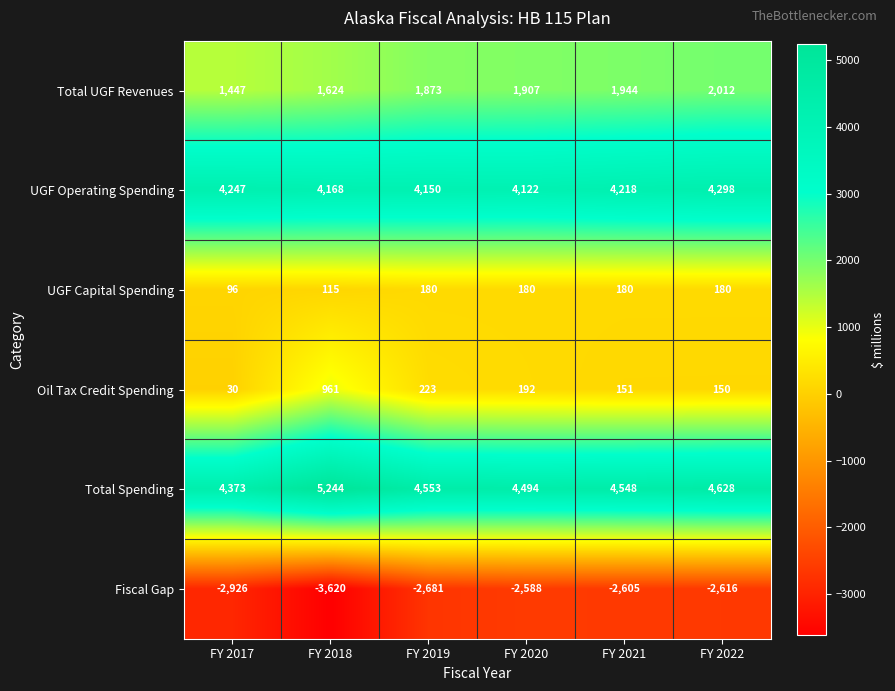

What is the greatest value displayed?

5244